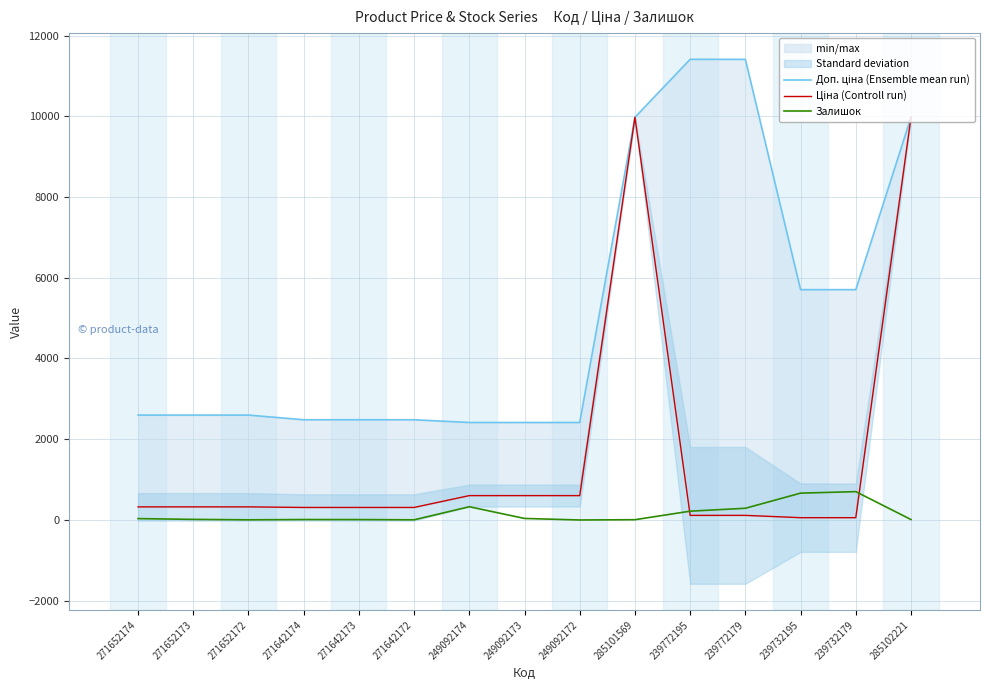

How many data points in Доп. ціна (Ensemble mean run) are less than 2598?

6